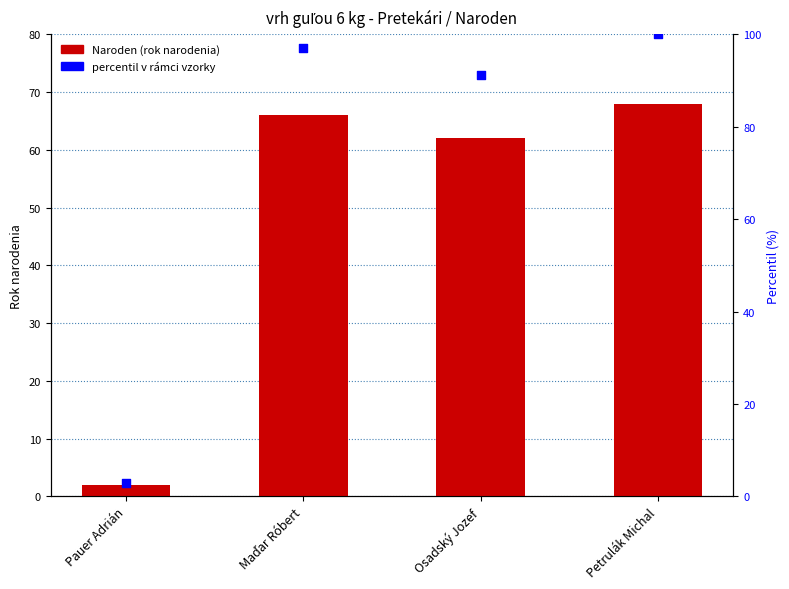

What are all the series names shown in the legend?

Naroden (rok narodenia), percentil v rámci vzorky